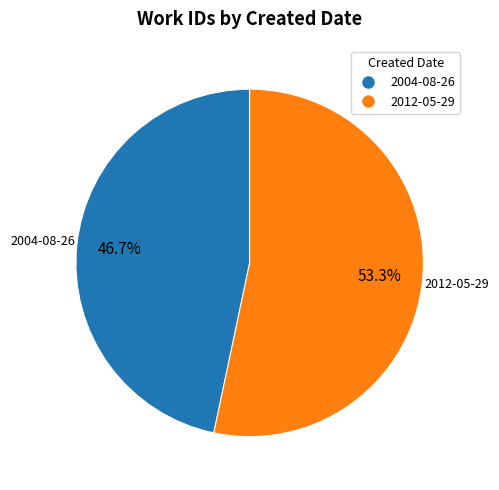

Rank the categories by value from highest to lowest.

2012-05-29, 2004-08-26